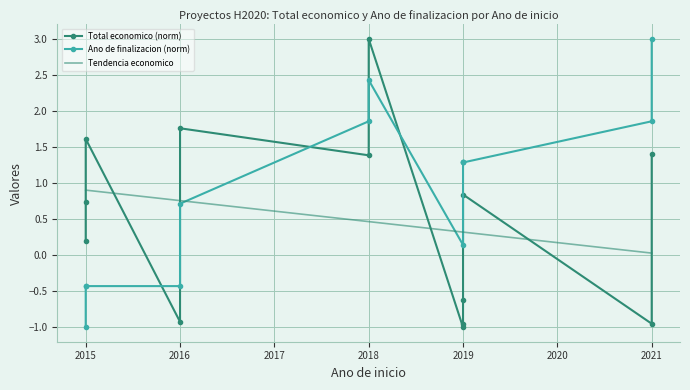

What is the difference between the maximum and second lowest values?

4.0